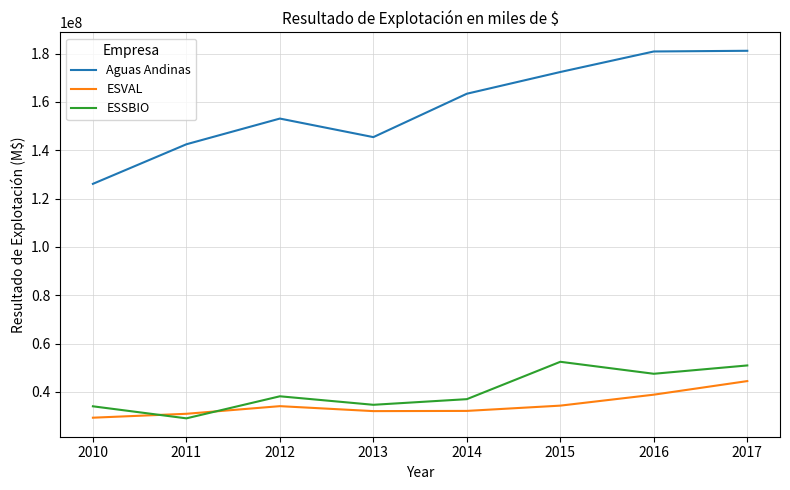

True or false: ESSBIO and Aguas Andinas cross at least once.

False